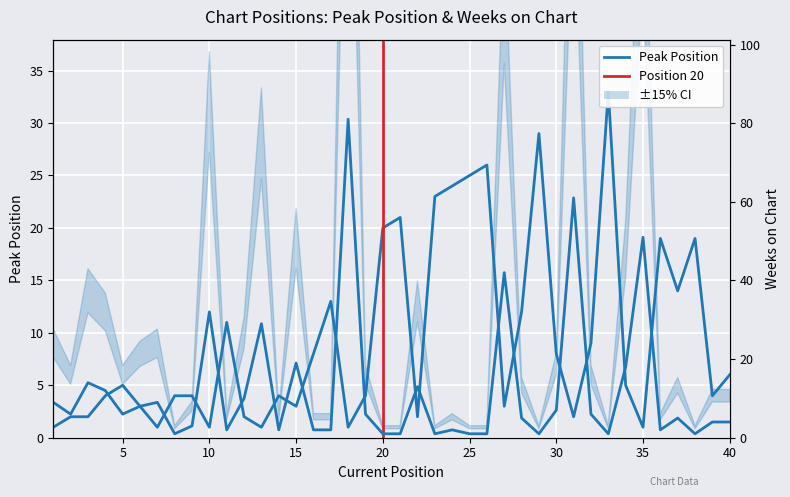

How many values in the Weeks on Chart series exceed 6?

16